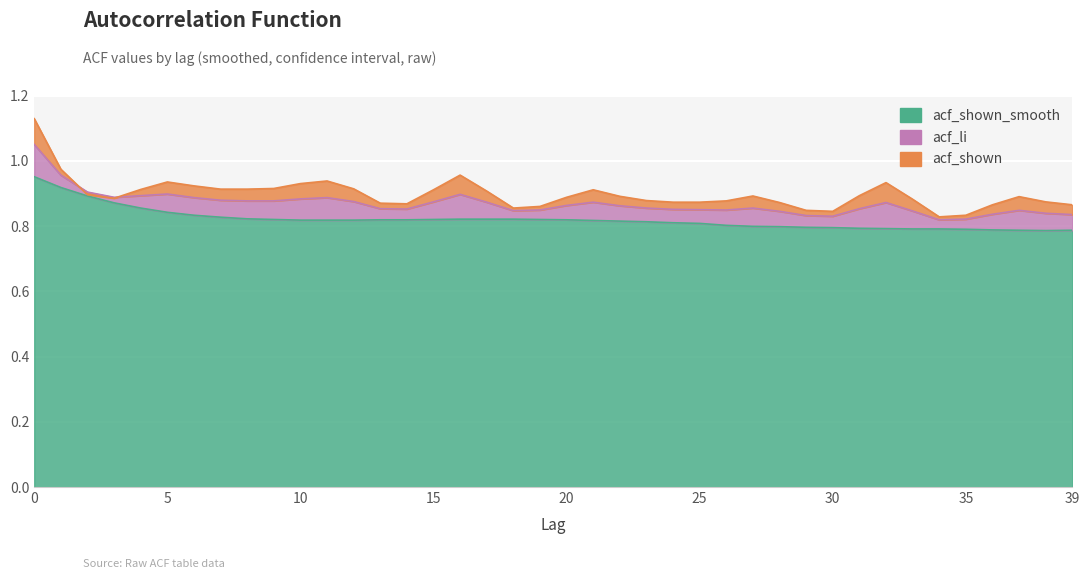

At how many categories does at least one series exceed 0?

40